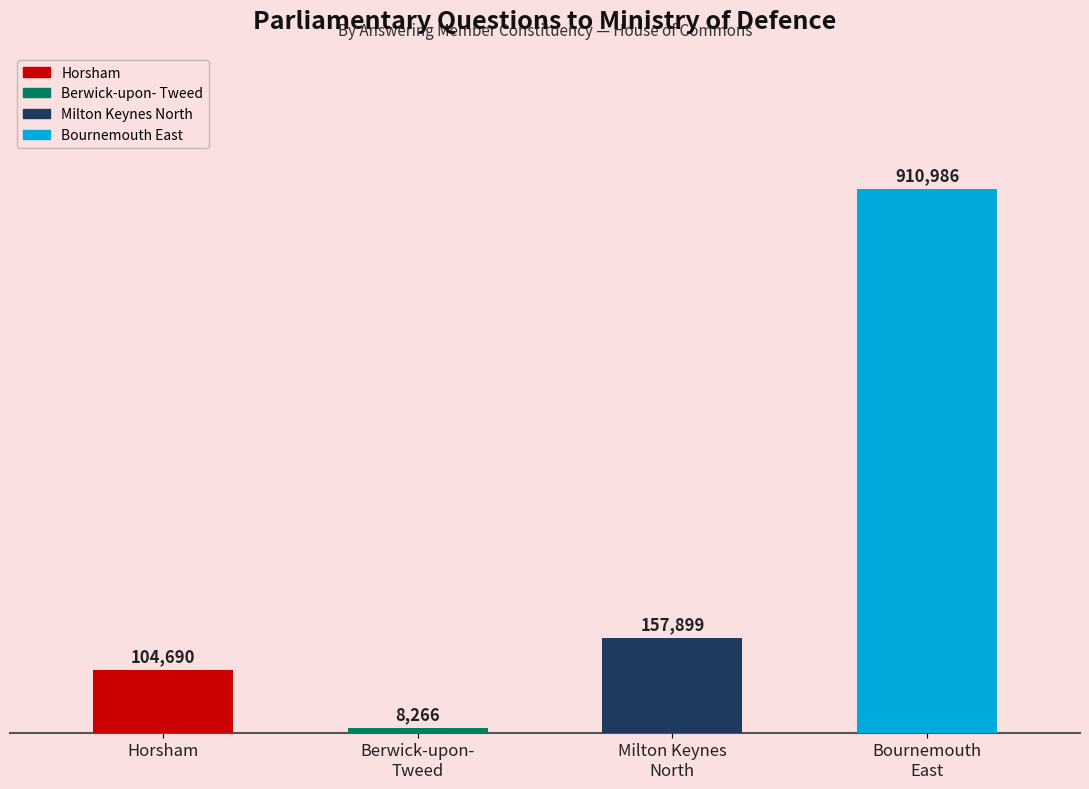

What is the greatest value displayed?

910986